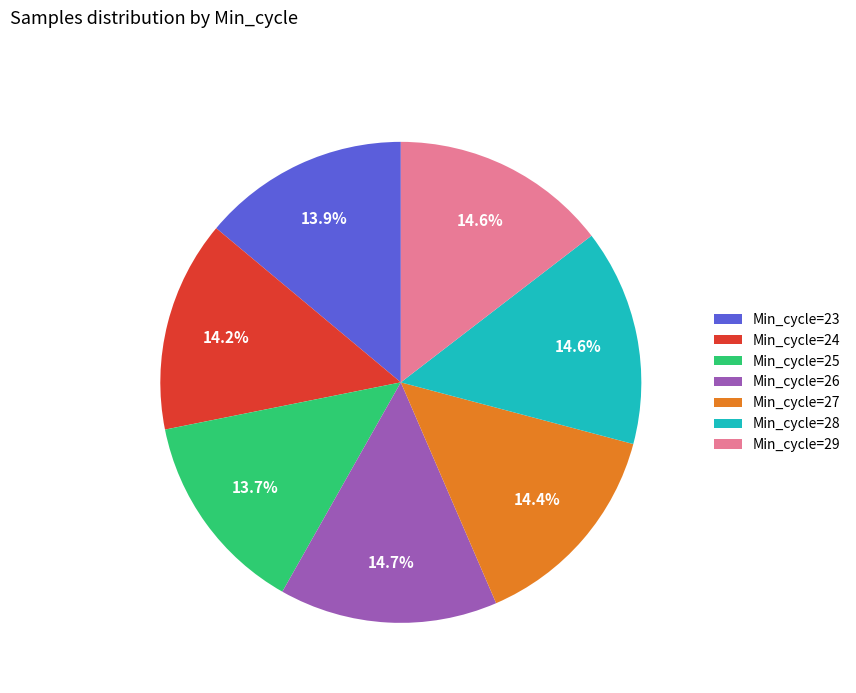

Count the number of slices in the pie.

7